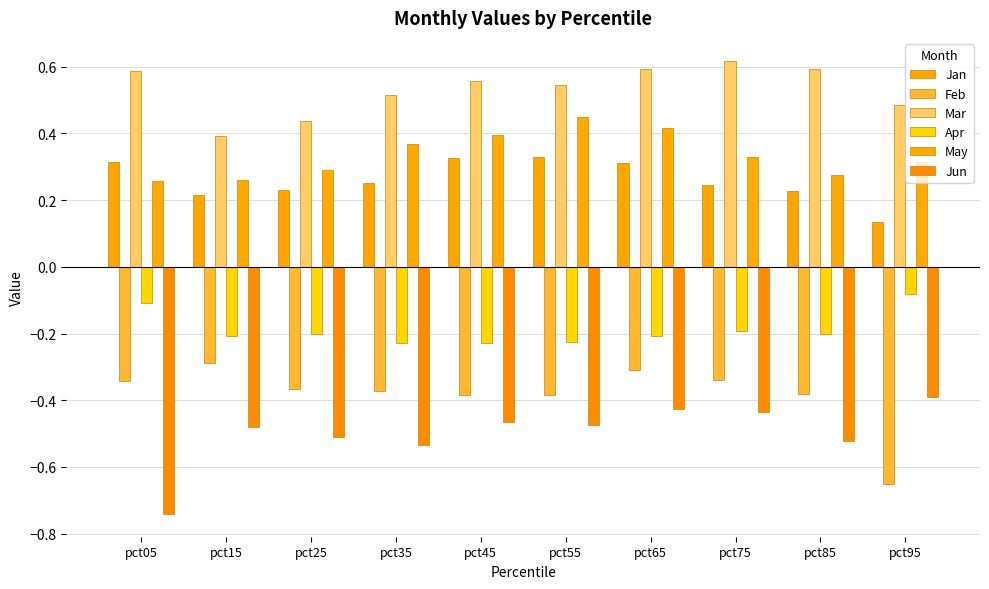

Which series changed the most between pct35 and pct75?

Mar